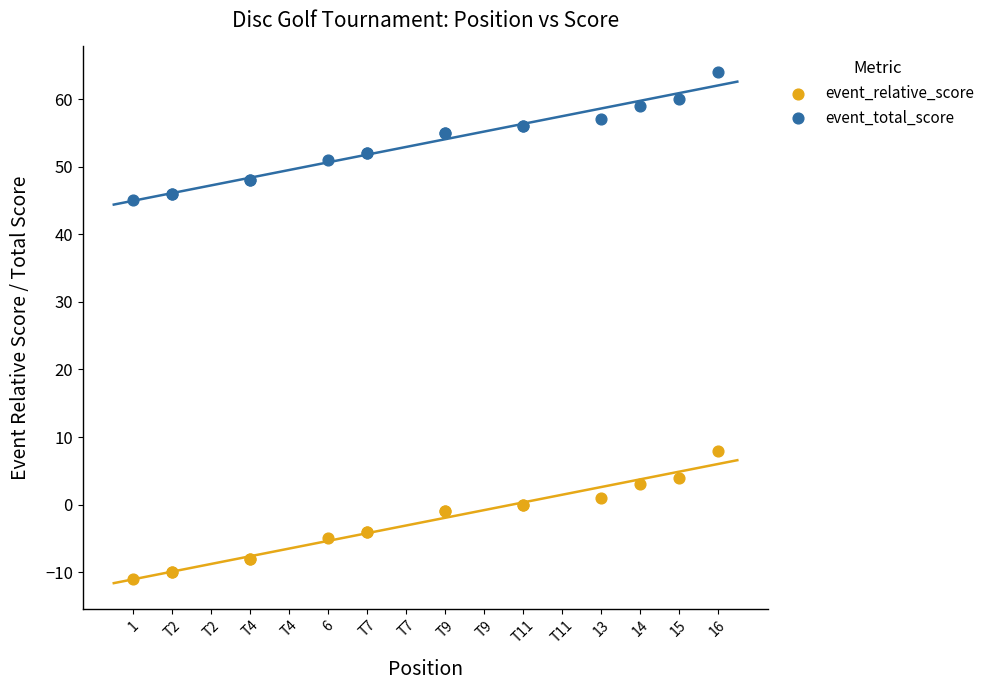

Which series reaches the maximum Y coordinate?

event_total_score